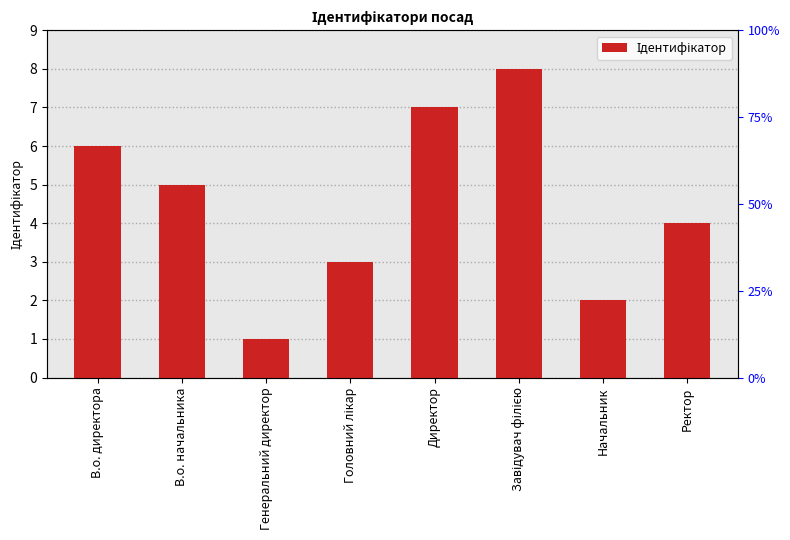

How many bars are there in total?

8